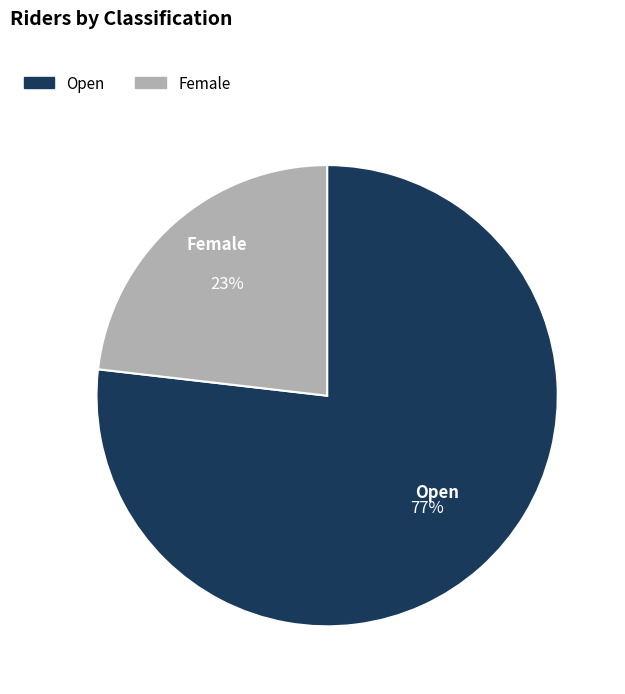

What is the smallest slice in the pie chart?

Female